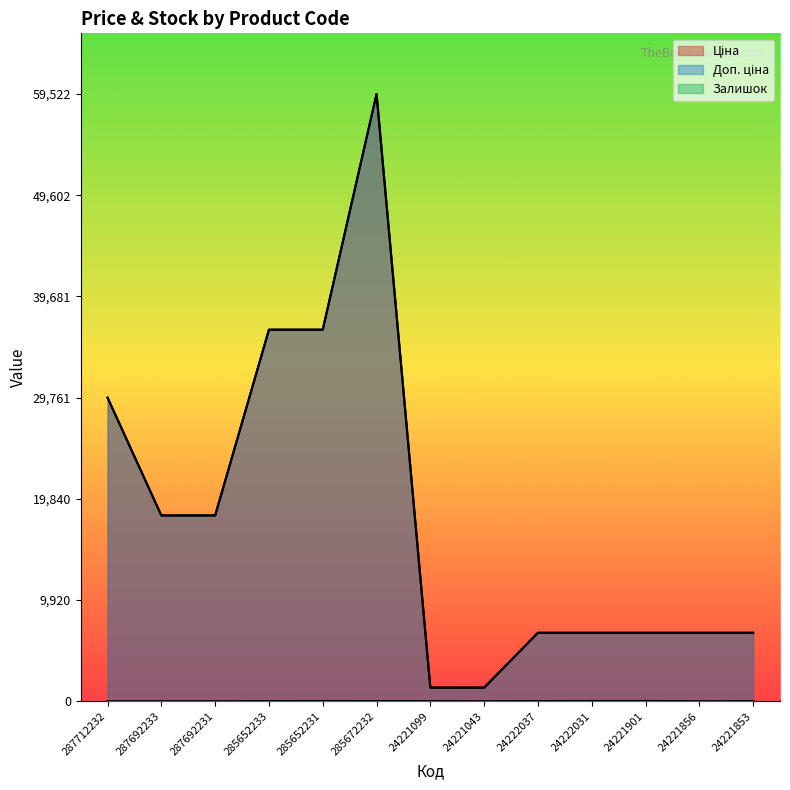

What is the greatest value displayed?

59523.0